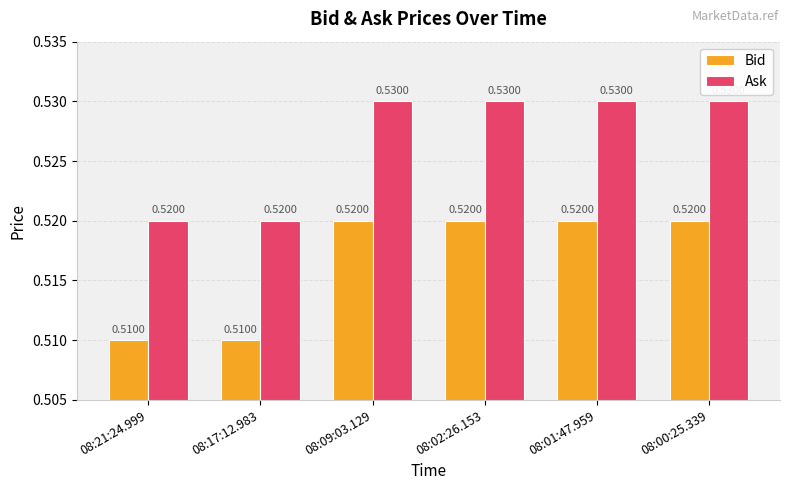

Rank the series by their maximum value, from highest to lowest.

Ask, Bid